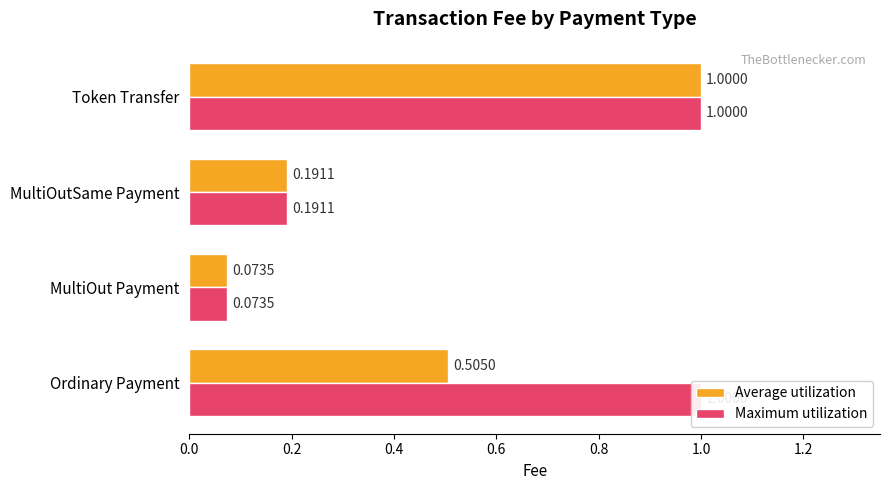

Which series has the widest spread of values?

Average utilization